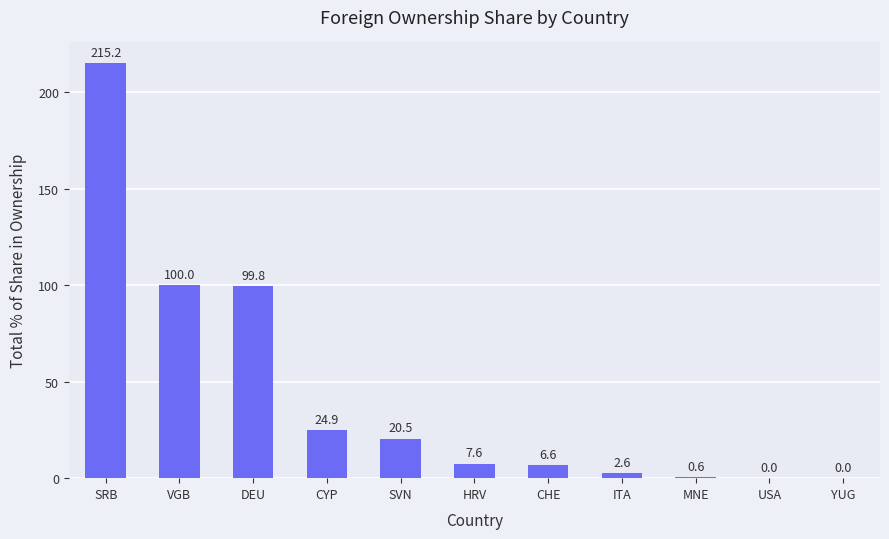

What is the sum of all values?

477.8